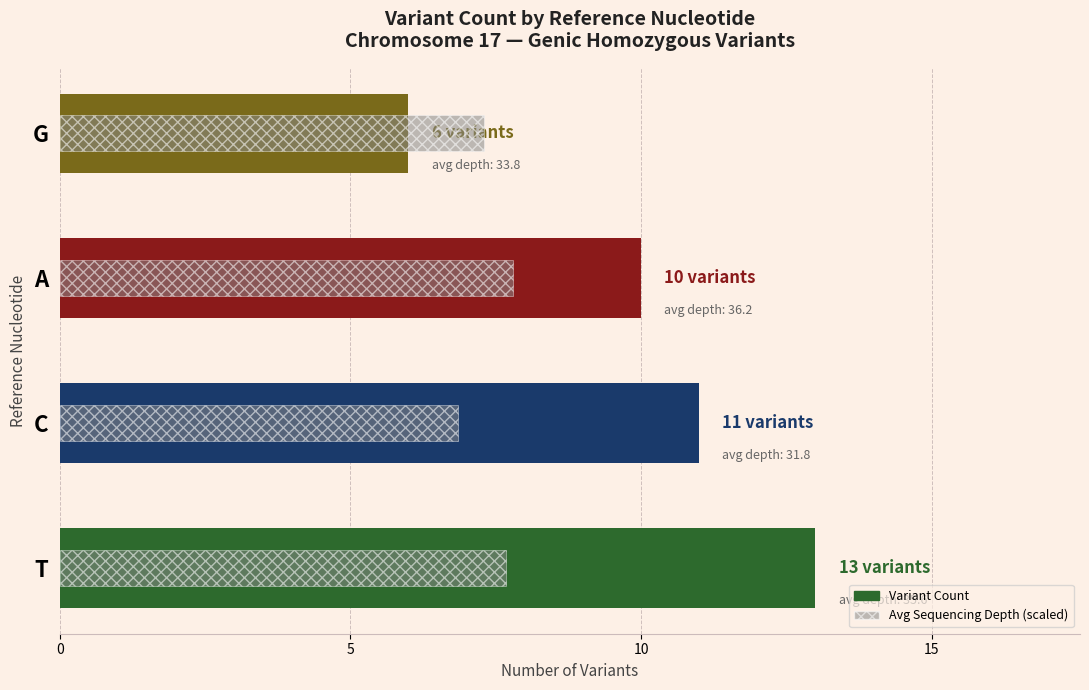

Reading left to right, list all the values displayed in this chart.

Variant Count: 13.0	11.0	10.0	6.0
Avg Depth (scaled): 7.7	6.9	7.8	7.3